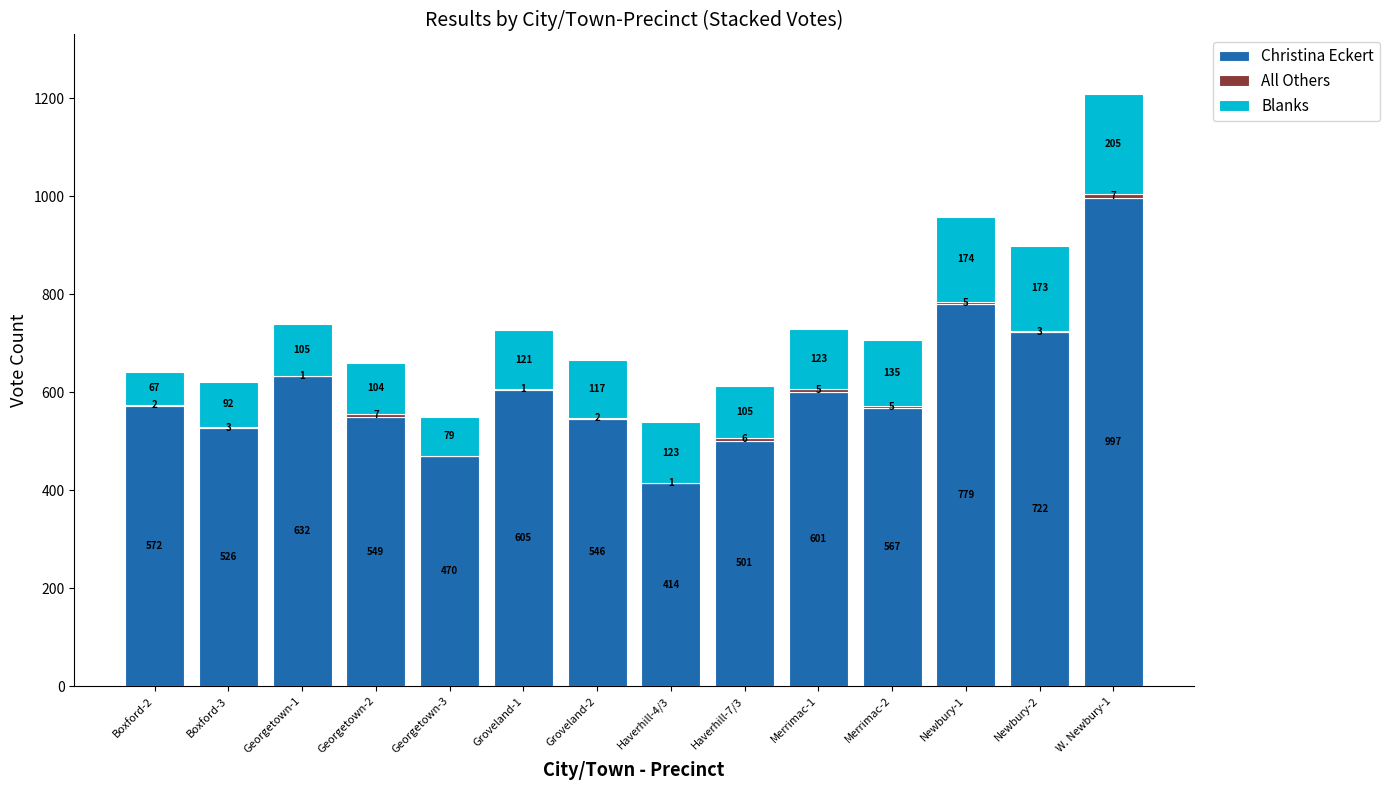

What is the sum of all Christina Eckert values?

8481